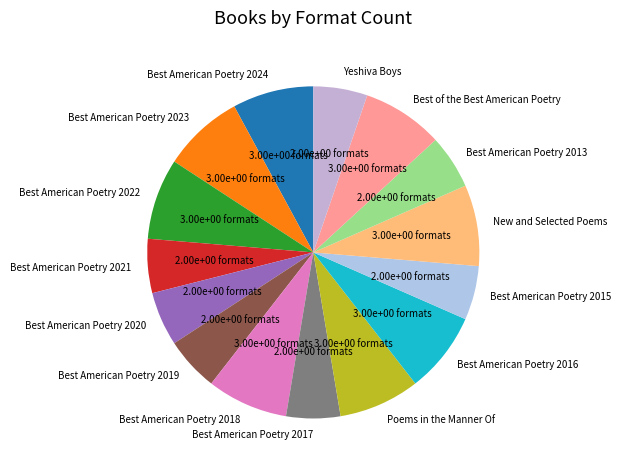

Is it true that Best American Poetry 2022 is 18% of the pie?

False